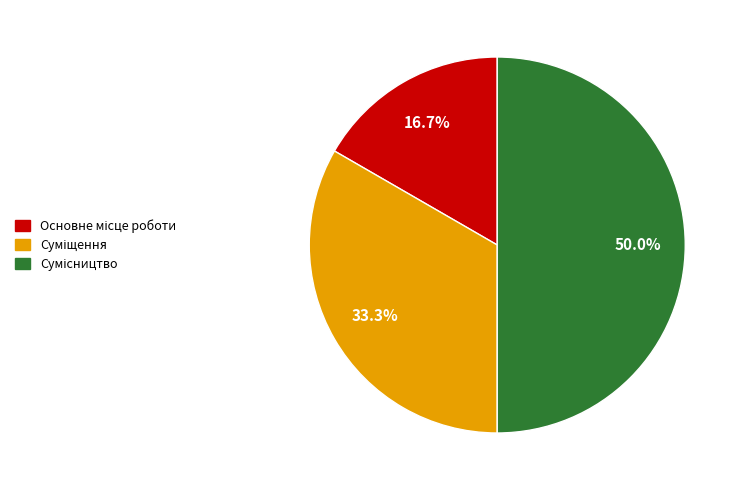

To the nearest percent, what portion does Сумісництво represent?

50%